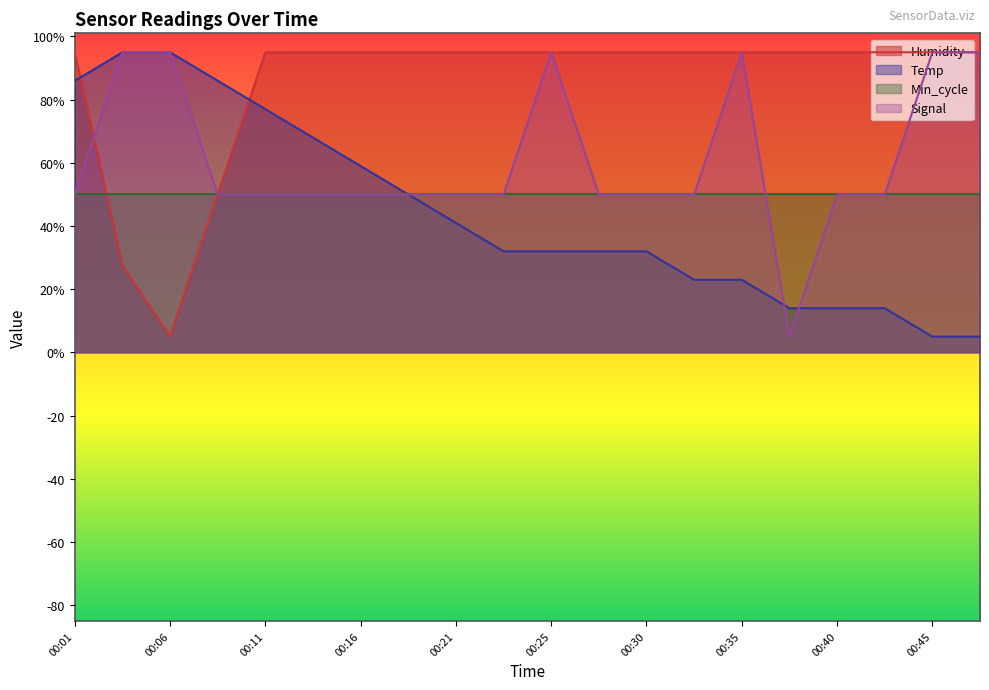

Which category has the lowest value in the Signal series?

00:38